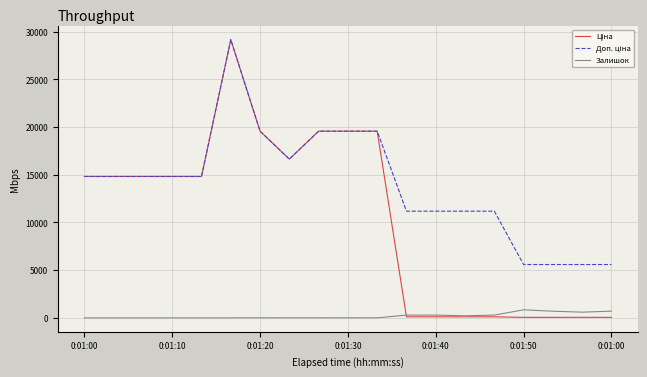

What is the maximum value shown in the chart?

29152.3